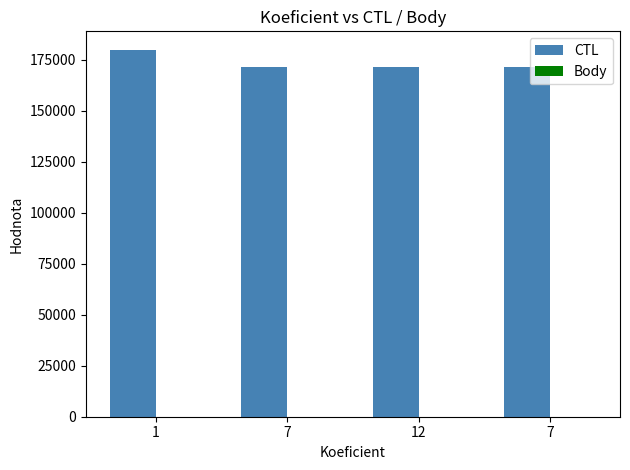

How many groups of bars are there?

4